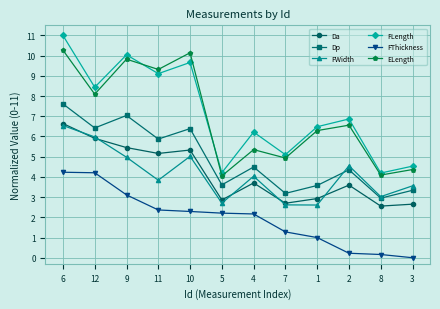

What is the label of the 5th point from the left?

10